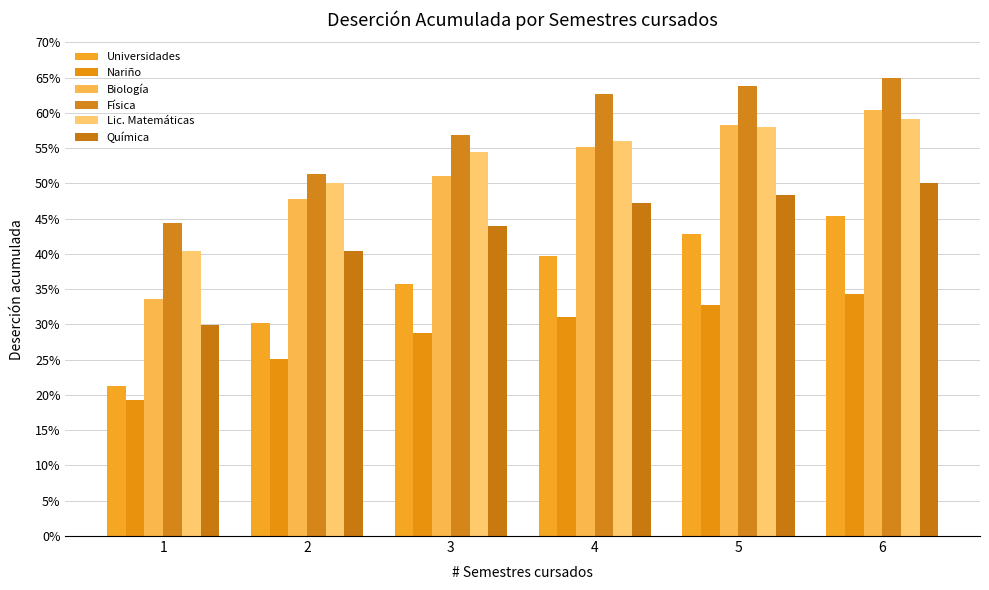

Which series has the largest total across all categories?

Física